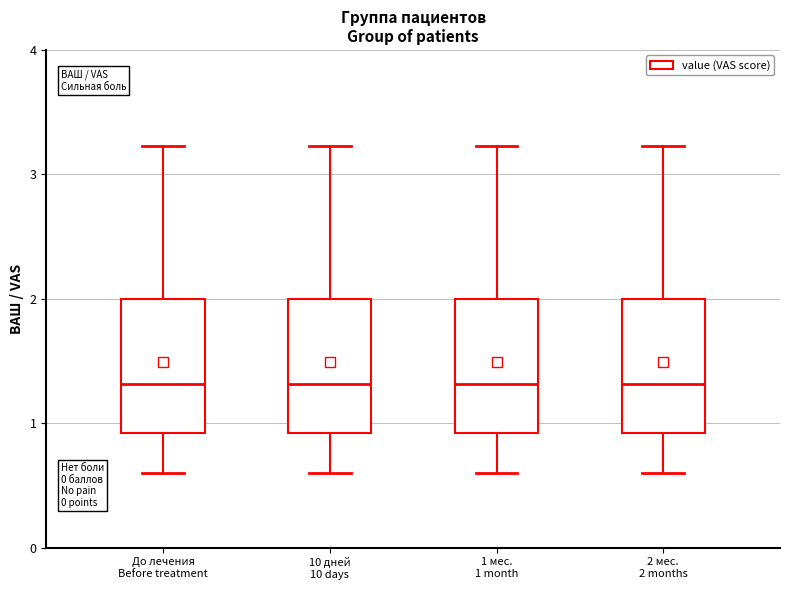

Reading left to right, transcribe this box plot: for each box, give where its median line is, the range the box spans, and where its two whiskers end, as read against the y-axis. The values are not printed on the chart, so give them approximately, as read against the axis.

До лечения Before treatment: median 1.3, box 0.9 to 2.0, whiskers 0.6 to 3.2
10 дней 10 days: median 1.3, box 0.9 to 2.0, whiskers 0.6 to 3.2
1 мес. 1 month: median 1.3, box 0.9 to 2.0, whiskers 0.6 to 3.2
2 мес. 2 months: median 1.3, box 0.9 to 2.0, whiskers 0.6 to 3.2